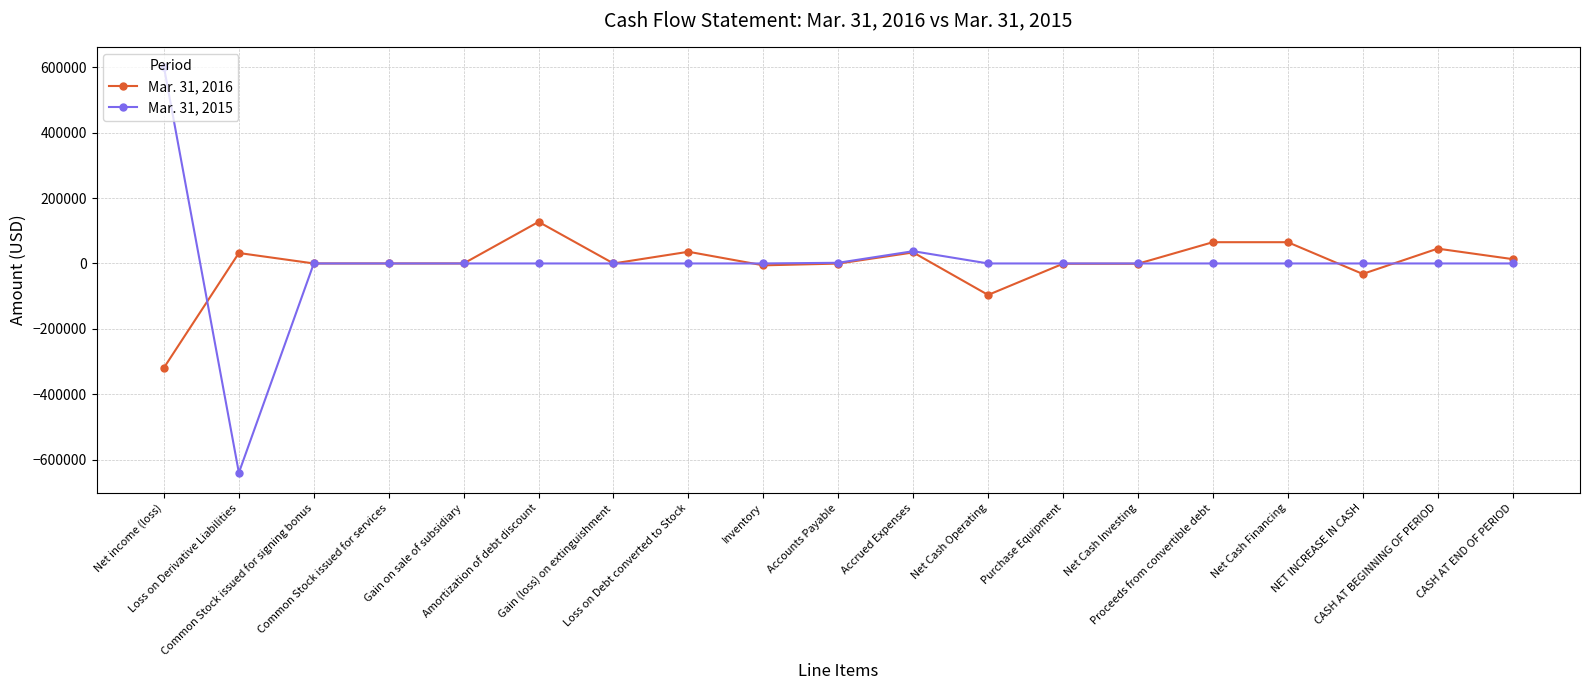

How many values in the Mar. 31, 2015 series are below 0?

1